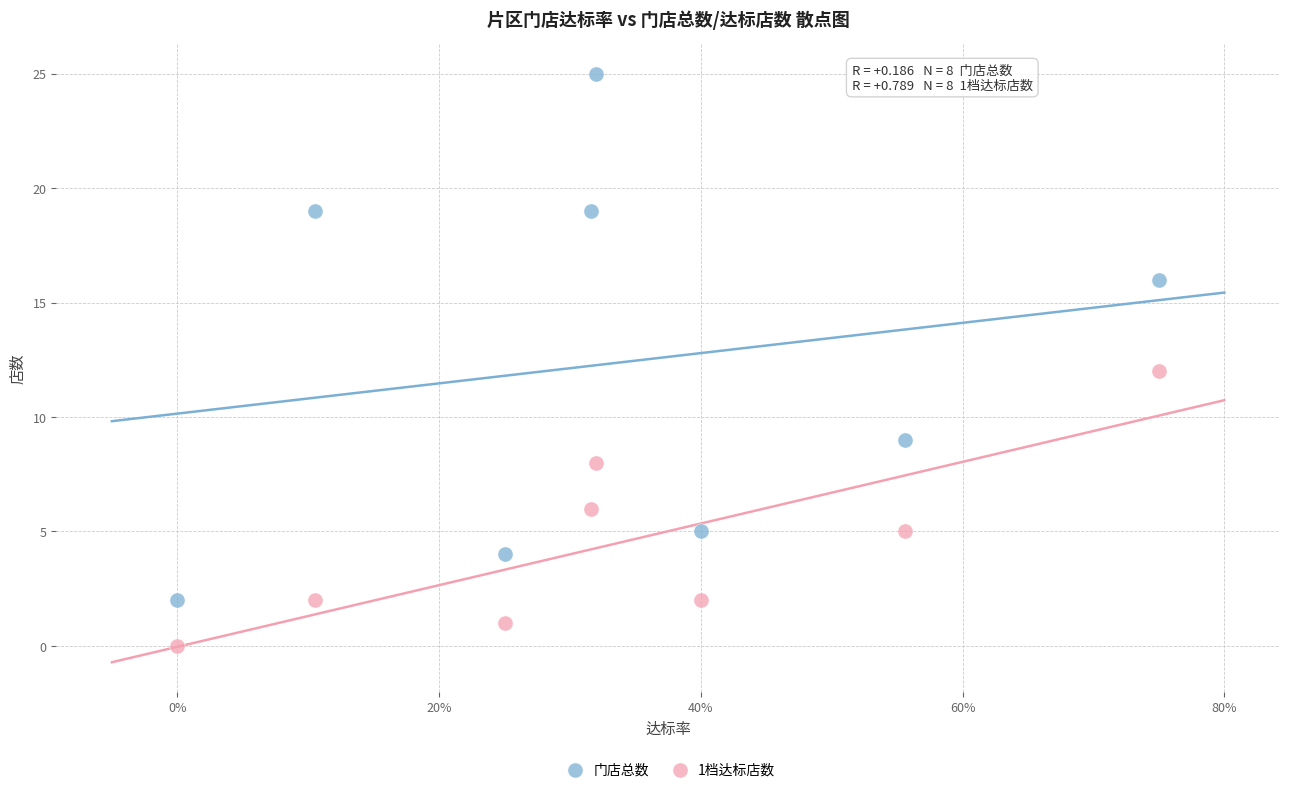

What are all the series names shown in the legend?

门店总数, 1档达标店数